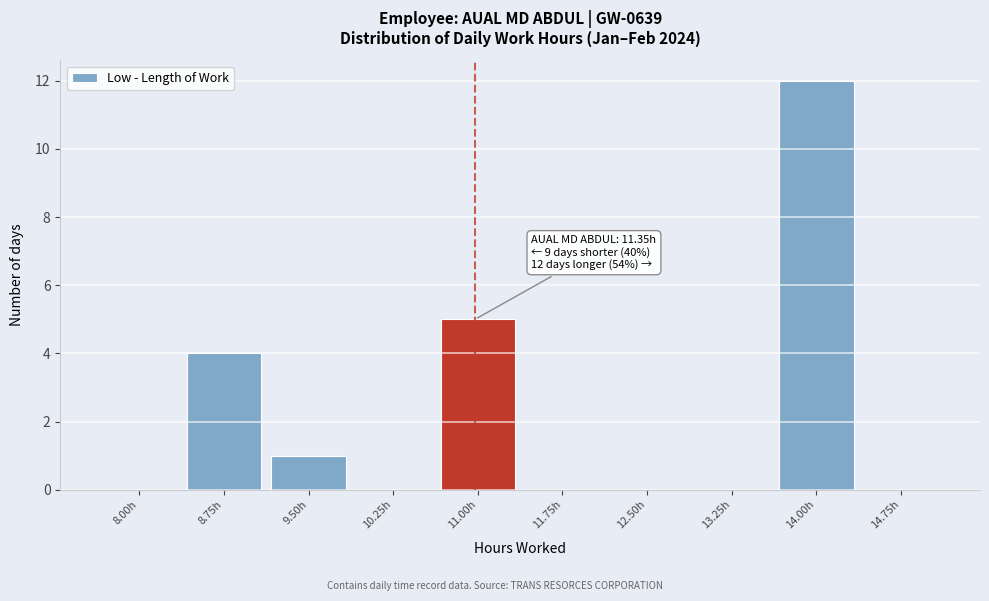

Reading right to left, what are all the values shown in this chart?

14.75h=0	14.00h=12	13.25h=0	12.50h=0	11.75h=0	11.00h=5	10.25h=0	9.50h=1	8.75h=4	8.00h=0